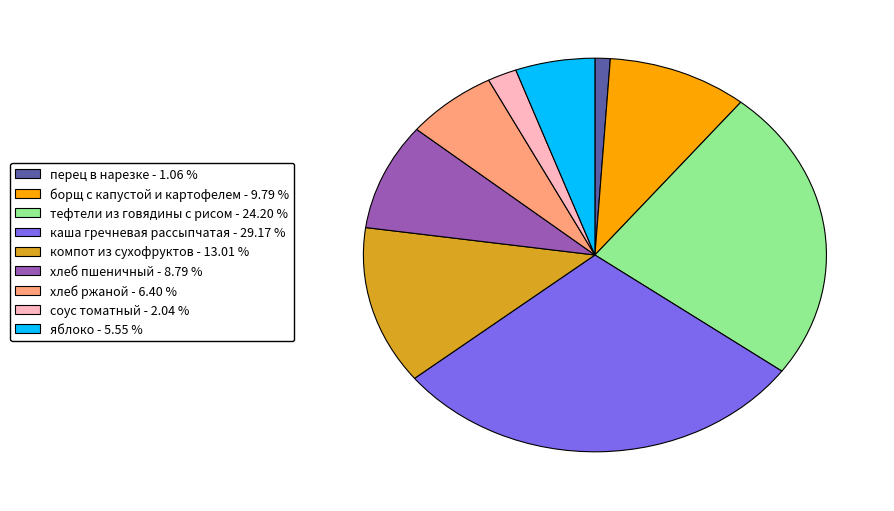

Between перец в нарезке - 1.06 % and соус томатный - 2.04 %, which is larger?

соус томатный - 2.04 %